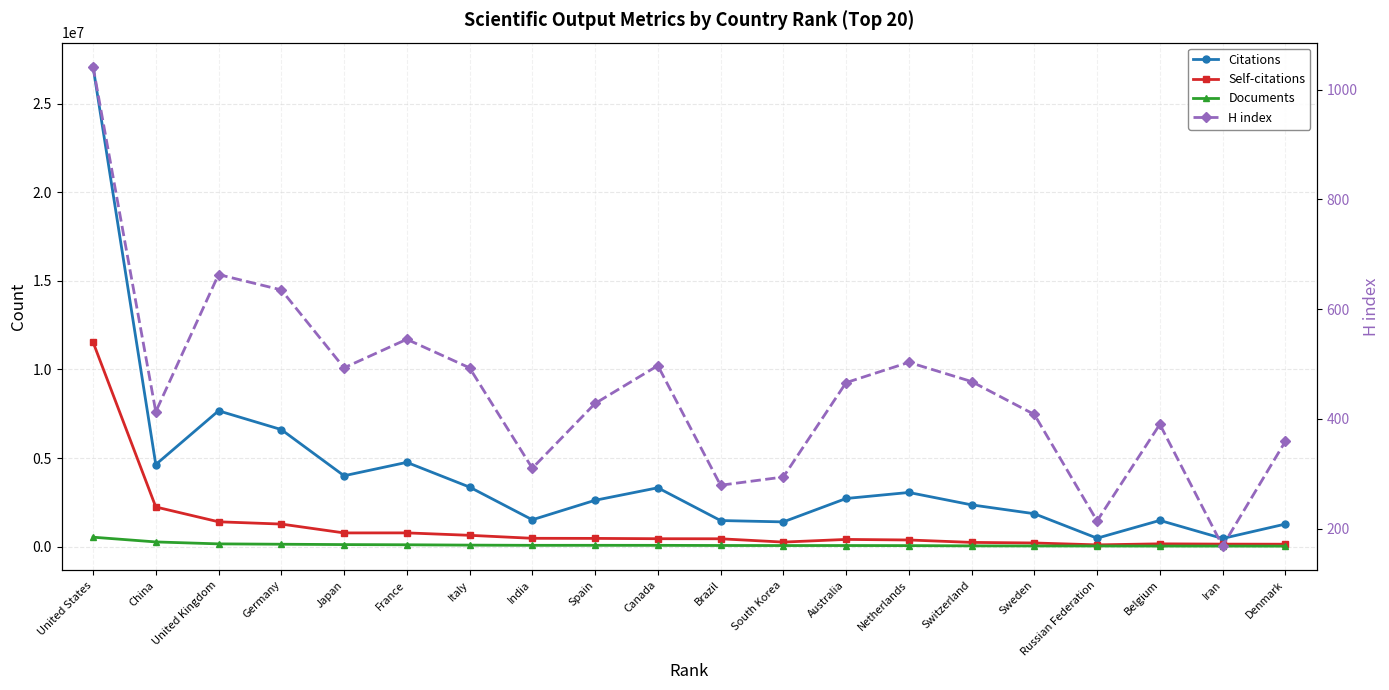

The Self-citations series shows 468852 at India. True or false?

True